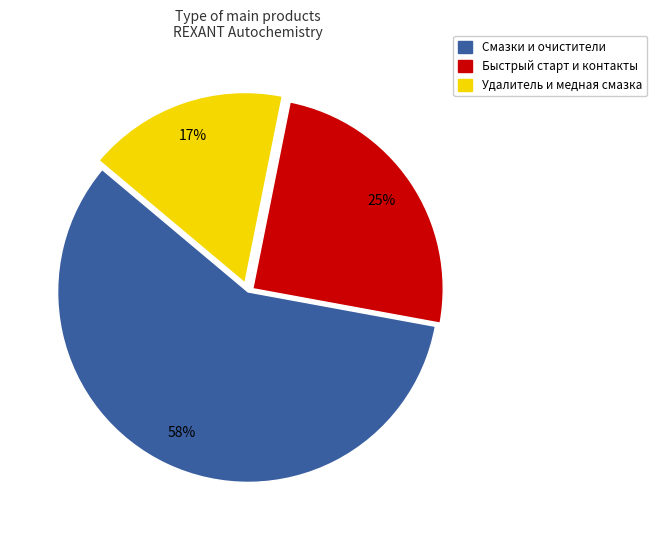

Is there a majority slice in this chart?

Yes